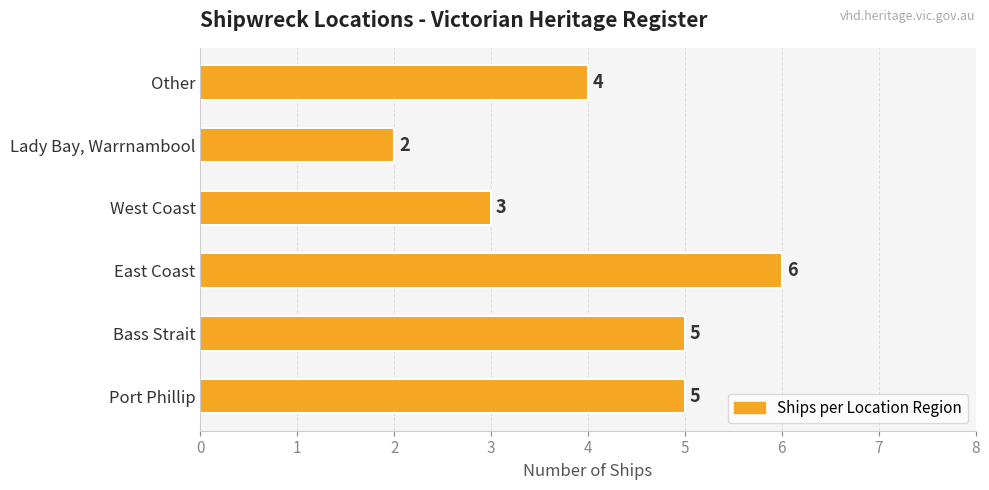

What is the difference between the second highest and second lowest values?

2